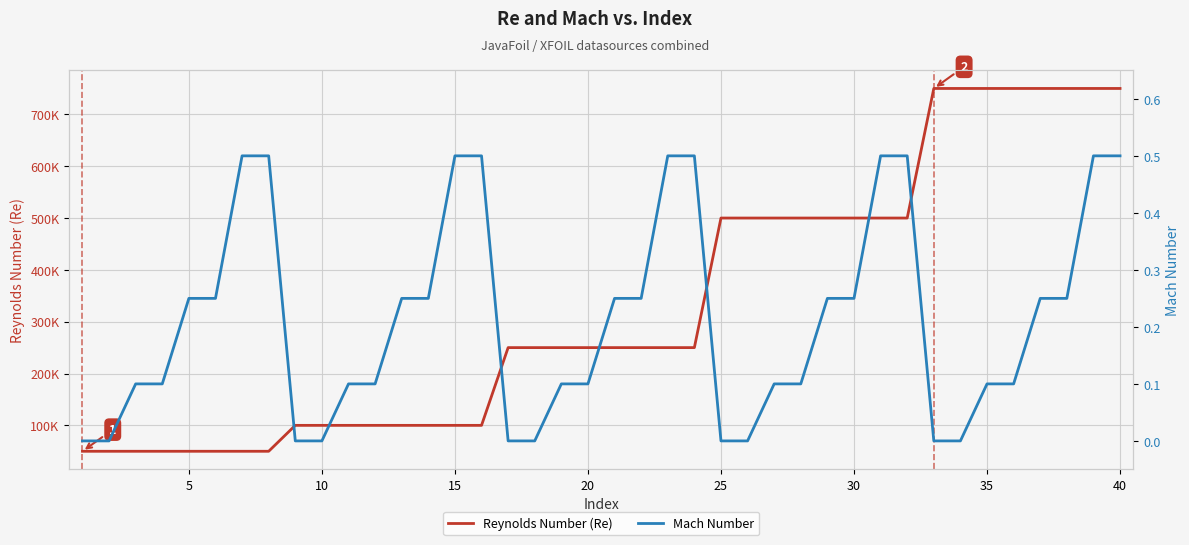

How many positive values does the Mach Number series have?

30